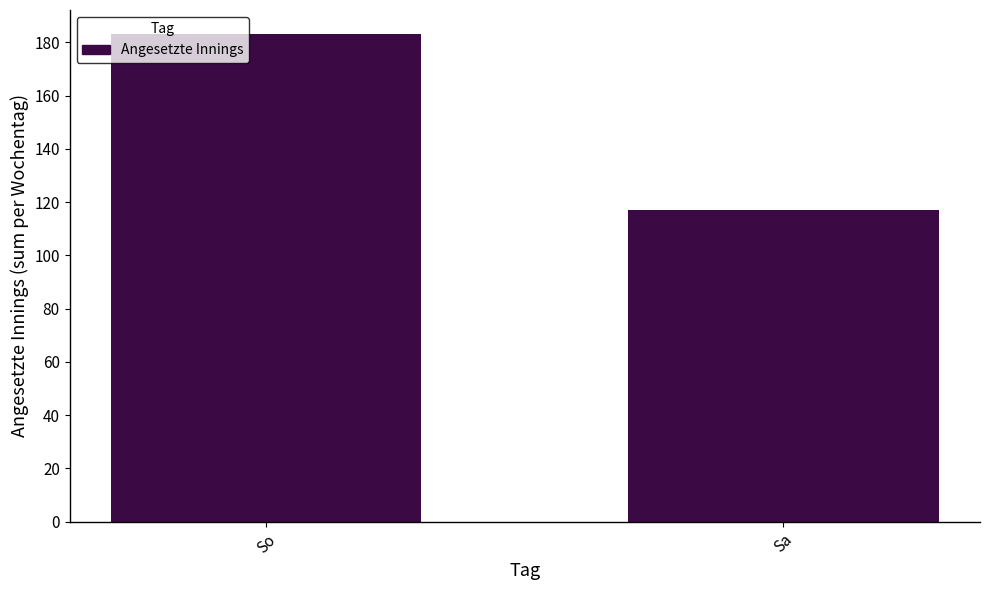

Between Sa and So, which is larger?

So